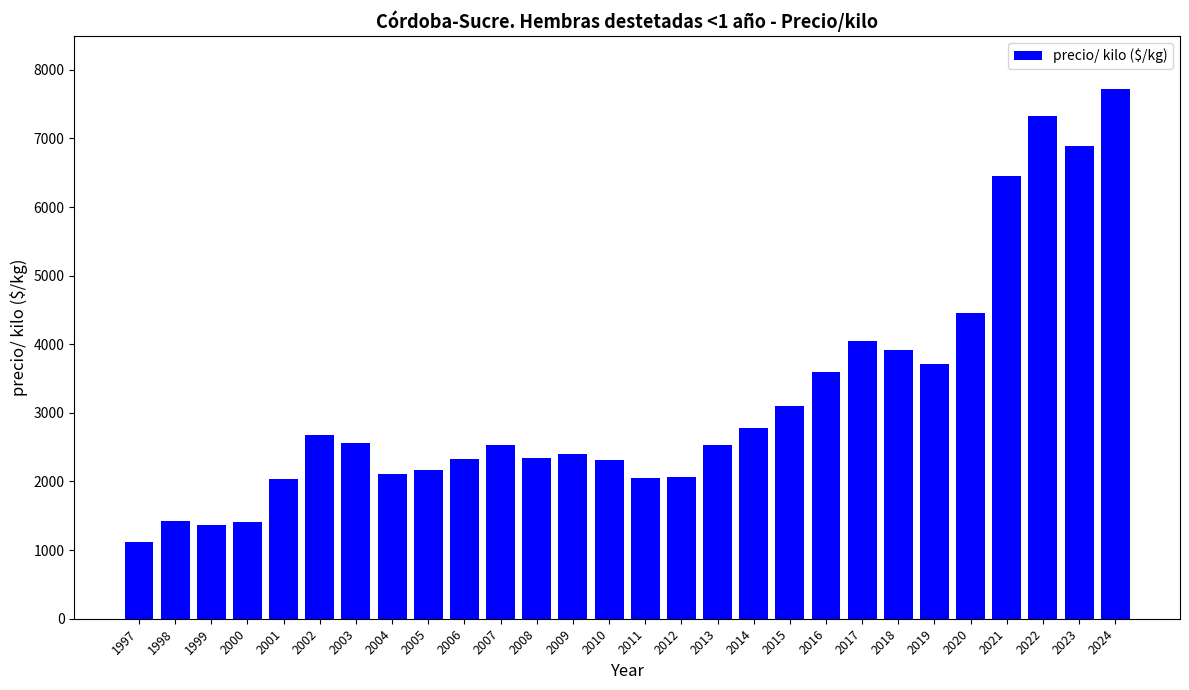

What is the minimum value shown in the chart?

1113